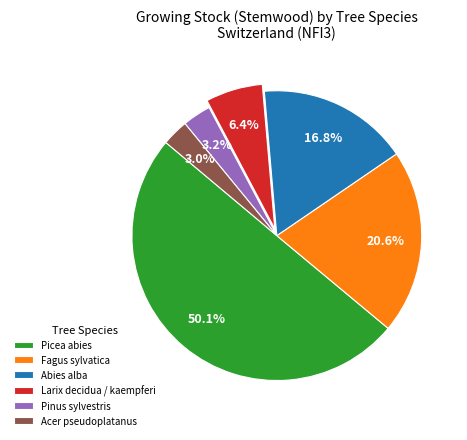

Combined, what portion of the pie is Fagus sylvatica and Abies alba?

37.4%